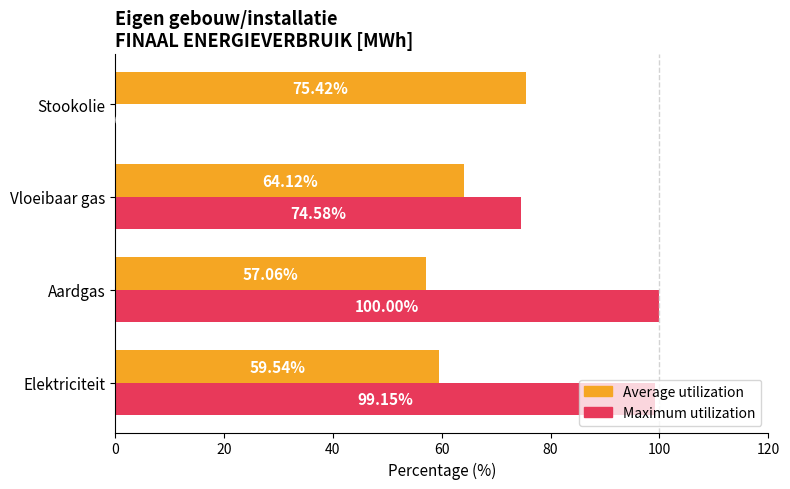

Which series has the largest total across all categories?

Maximum utilization